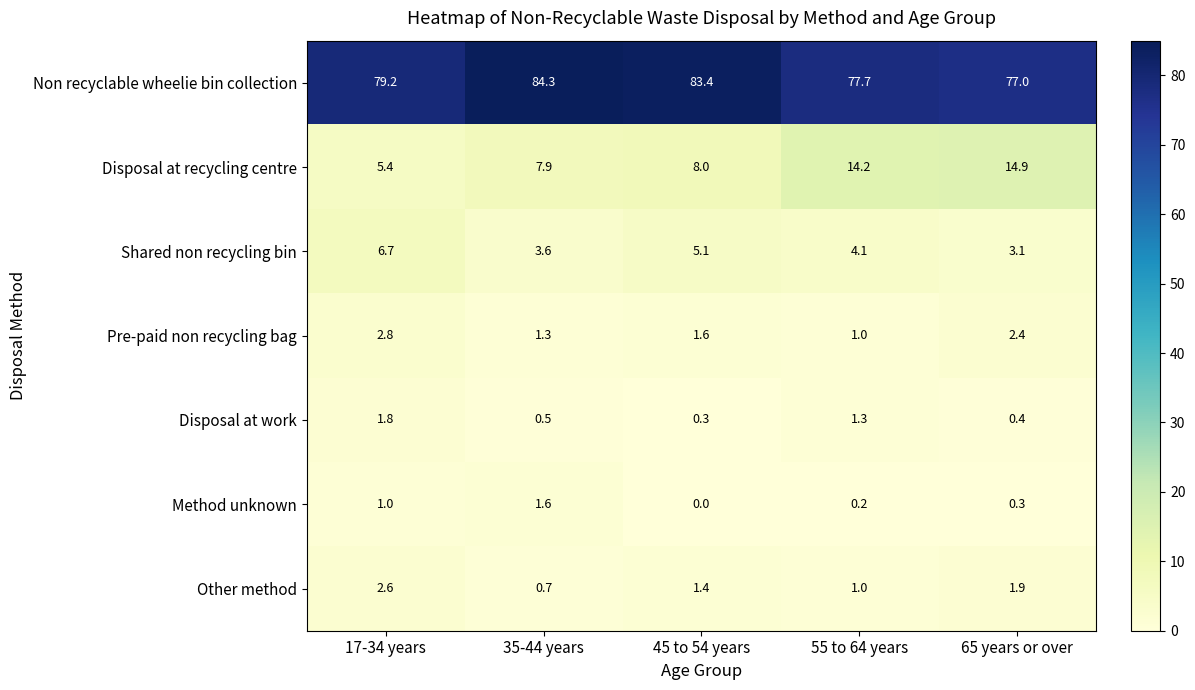

Which label corresponds to the largest value in the chart?

35-44 years